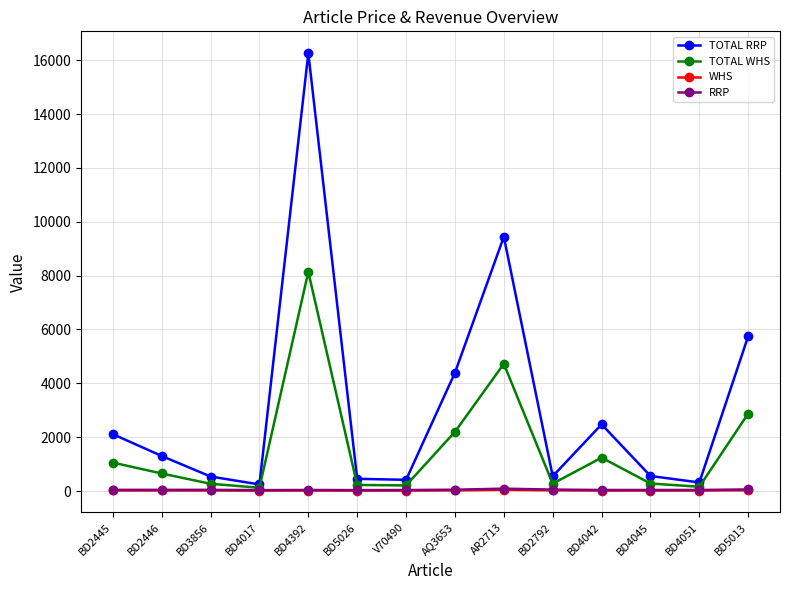

At which label is TOTAL WHS closest to 4131?

AR2713